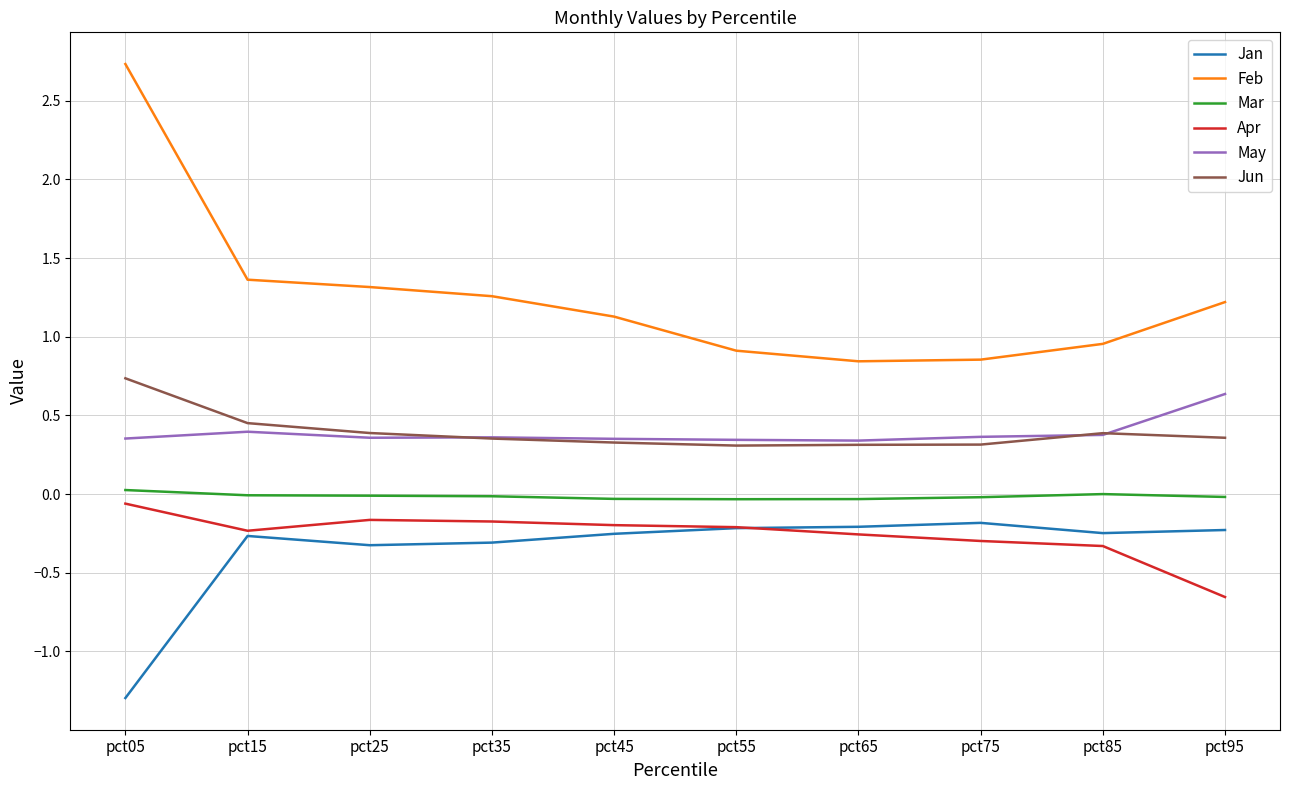

Which category has the highest value across all series?

pct05